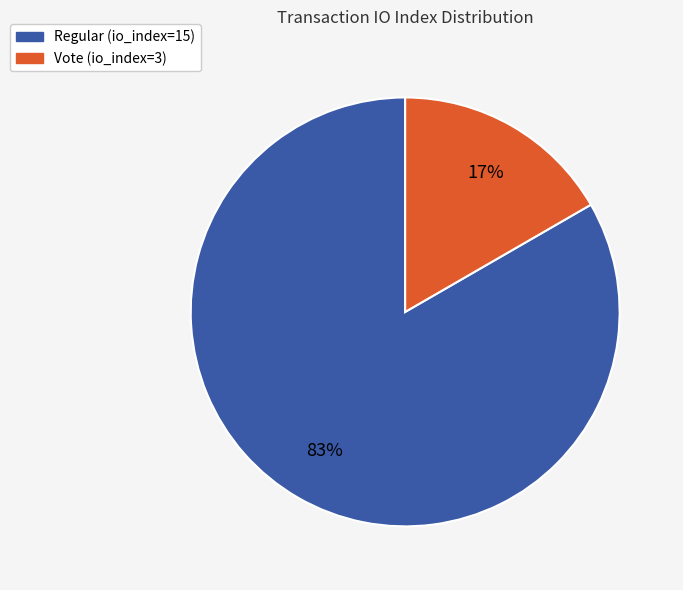

To the nearest percent, what percentage of the pie is Vote (io_index=3)?

17%